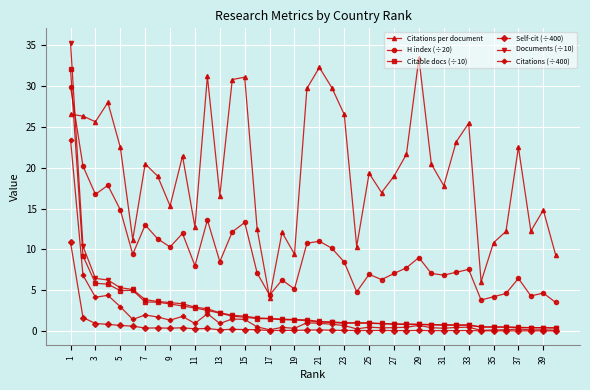

Which series has the largest range (max minus min)?

Documents (÷10)